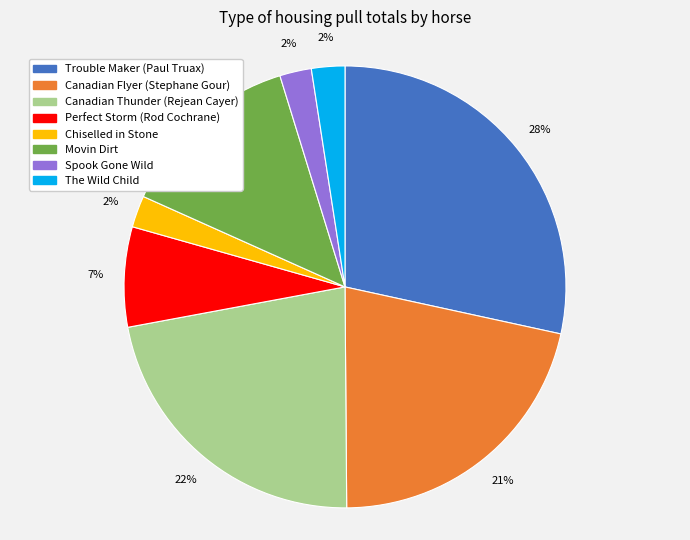

How many slices are in this pie chart?

8